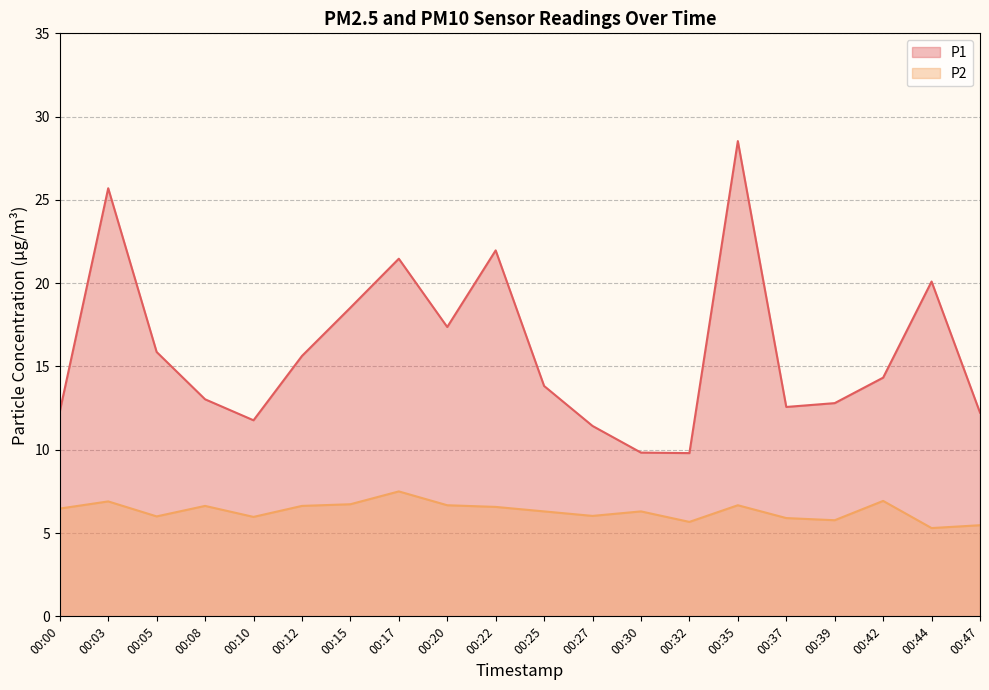

How many values in the P2 series are below 6?

6